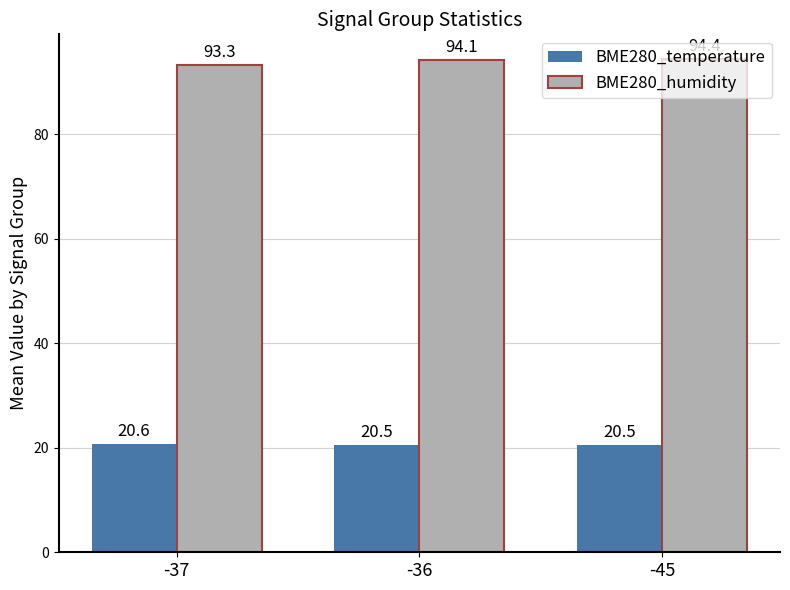

What is the average value of the BME280_humidity series?

93.9